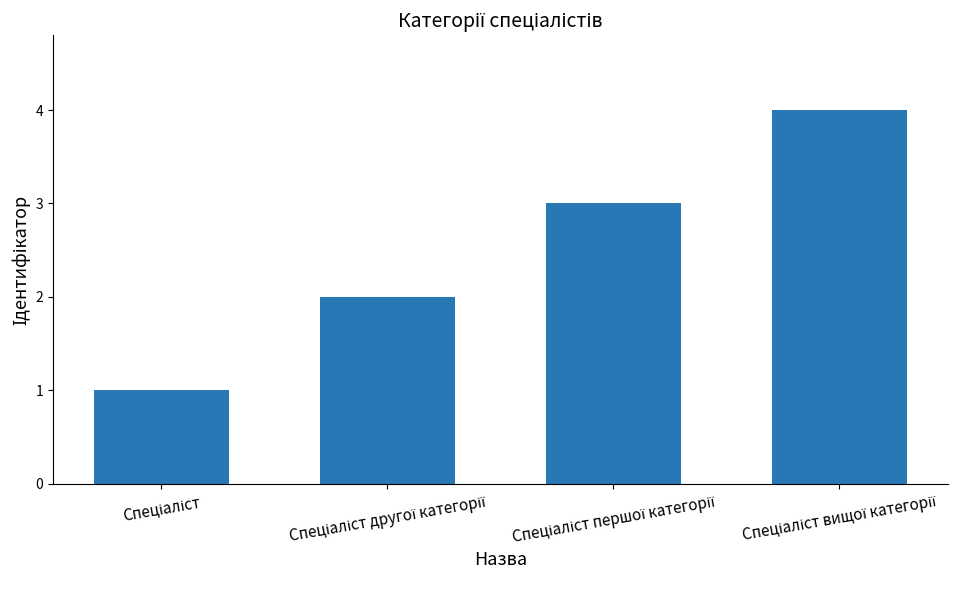

What is the maximum value shown in the chart?

4